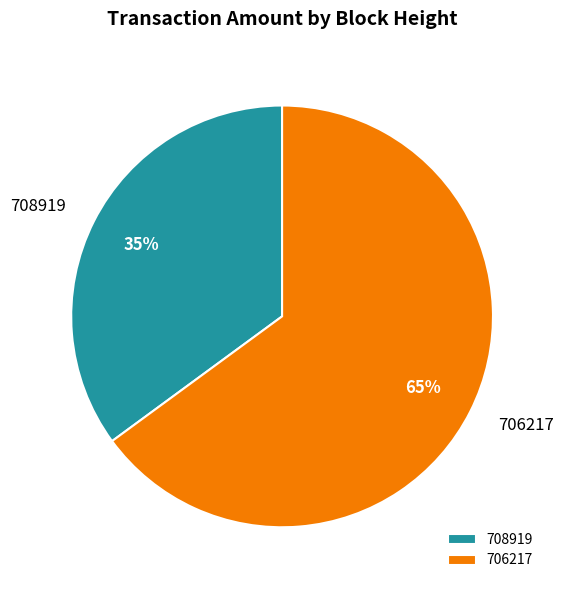

To the nearest percent, what percentage of the pie is 706217?

65%